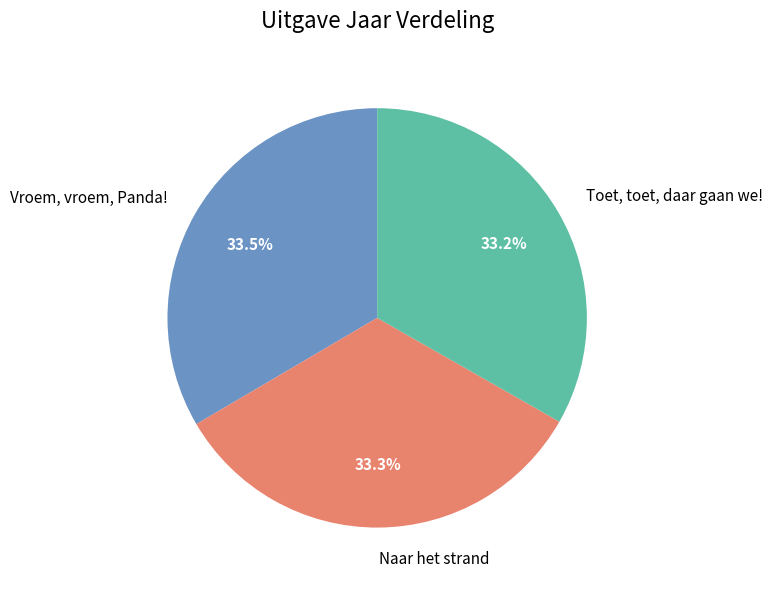

Rank the categories by value from highest to lowest.

Vroem, vroem, Panda!, Naar het strand, Toet, toet, daar gaan we!